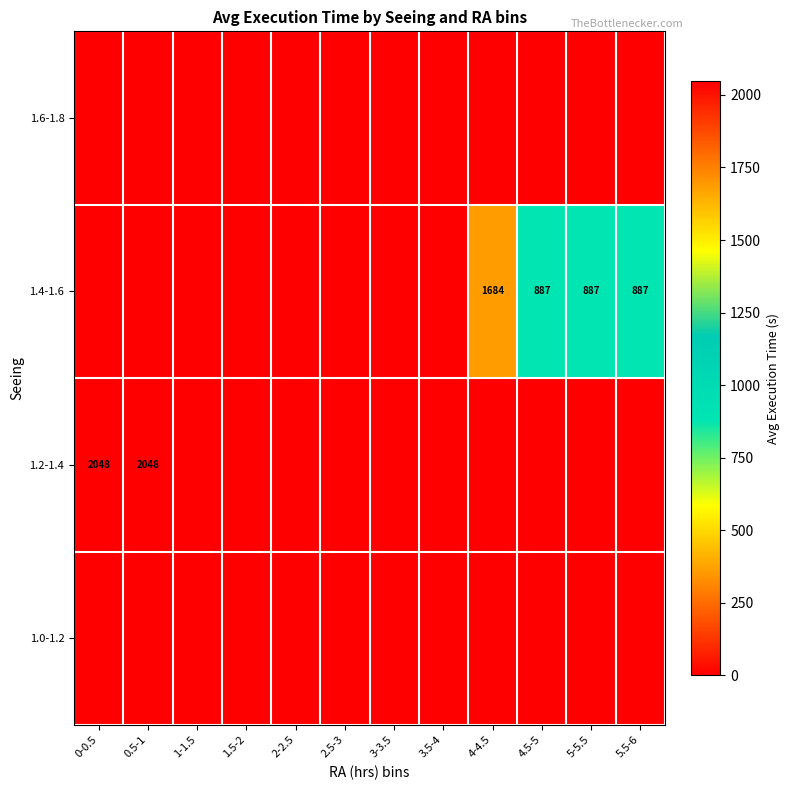

Between 2-2.5 and 3.5-4, which is larger?

2-2.5